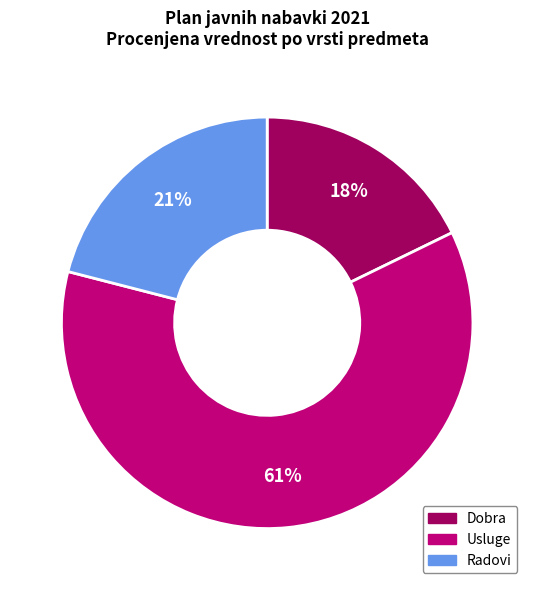

Count the number of slices in the pie.

3